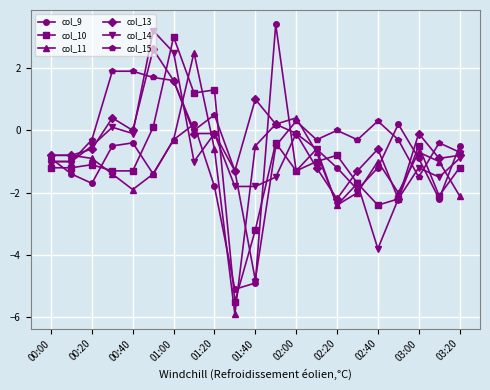

What is the value of the col_13 point at the 6th from the left?

2.6